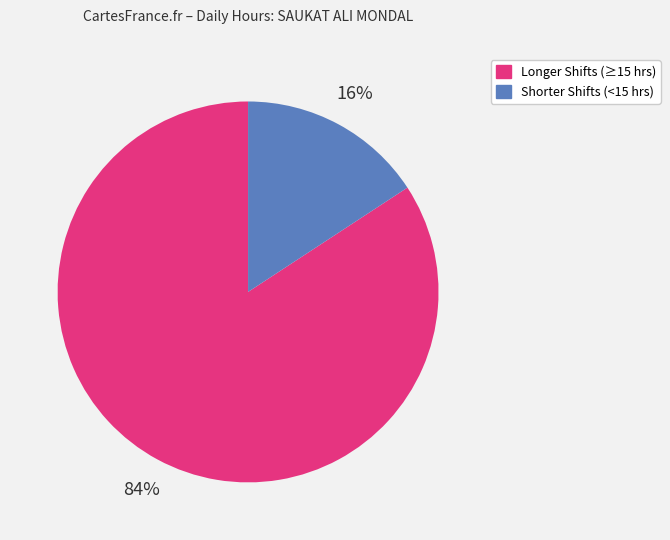

To the nearest percent, what is the difference between the largest and smallest slice percentages?

68%